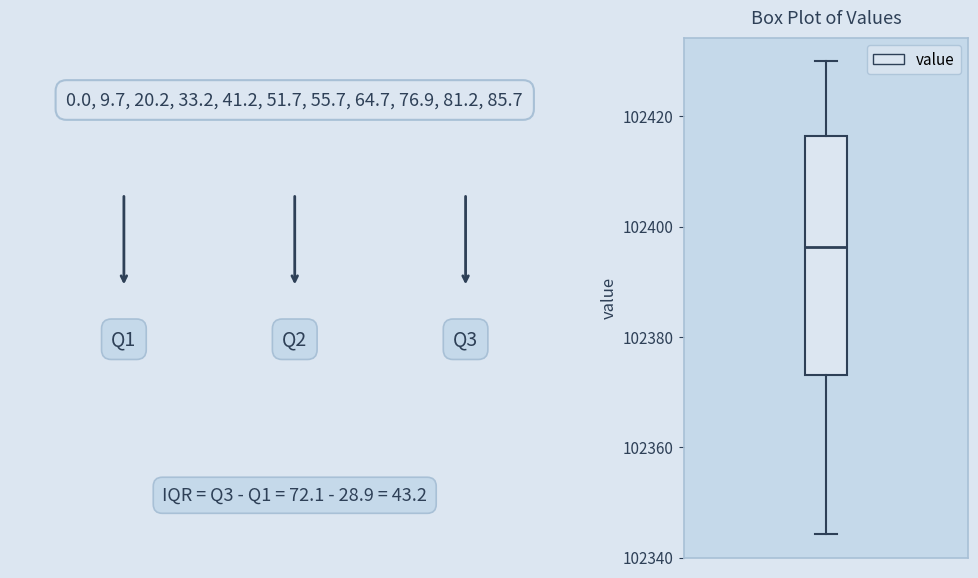

Where is the upper edge of the box on the y-axis? The values are not printed on the chart, so give them approximately, as read against the axis.

102416